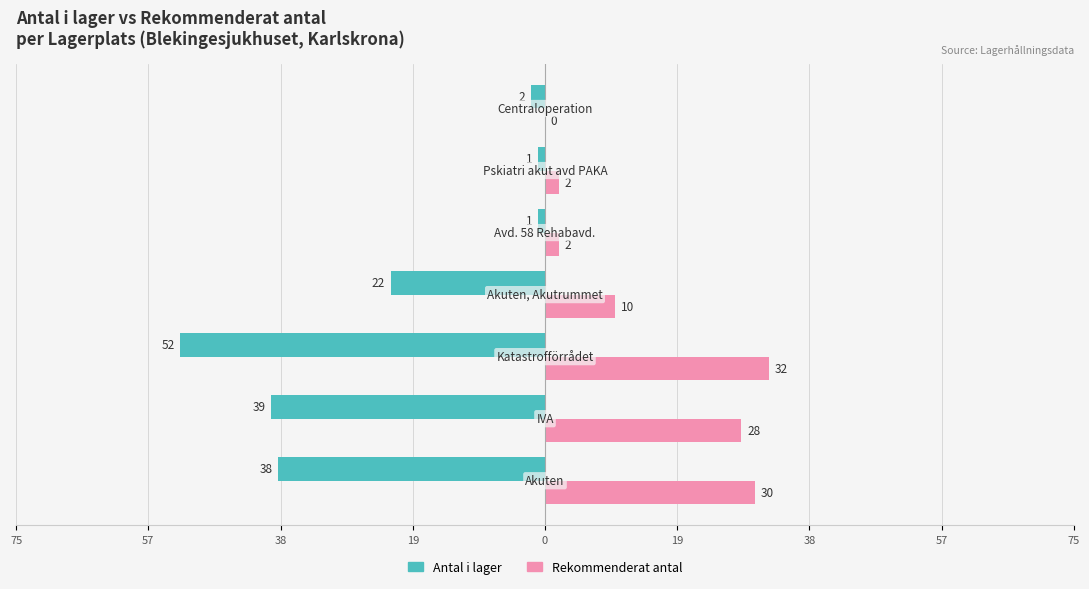

What is the difference between the maximum and minimum values in the Antal i lager series?

51